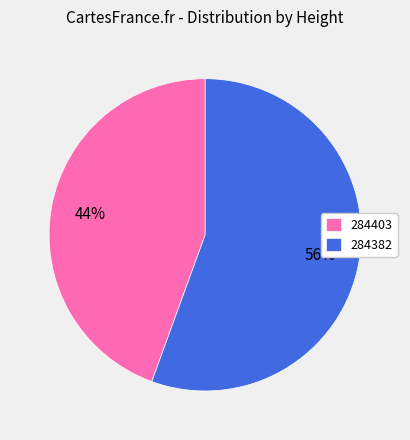

Combined, do 284403 and 284382 account for over 50%?

Yes